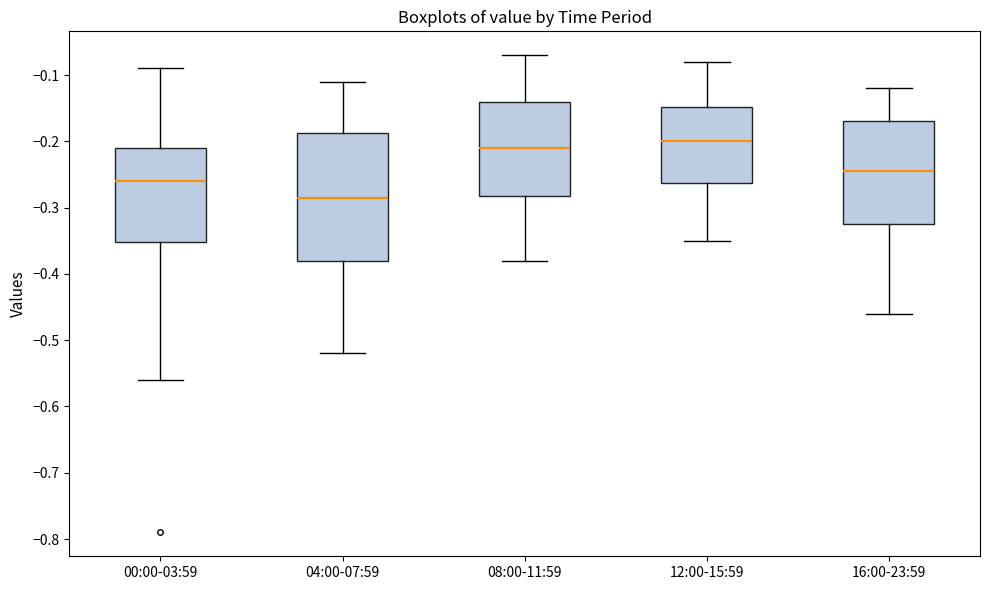

Where does the median line of the box for 04:00-07:59 sit on the y-axis? The values are not printed on the chart, so give them approximately, as read against the axis.

-0.28